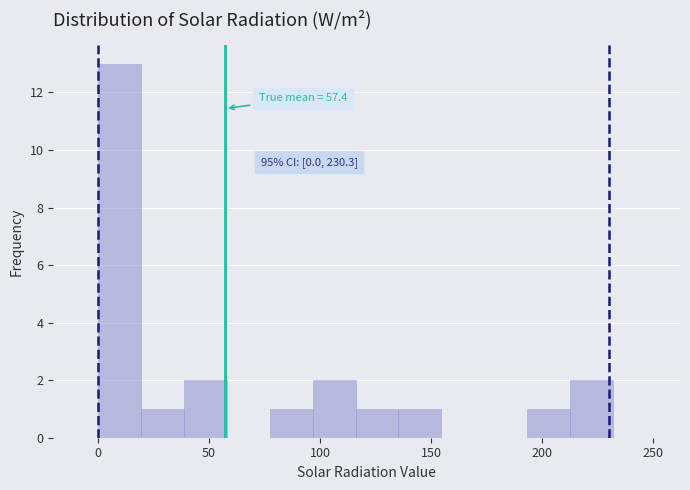

Read against the x-axis, roughly where is the centre of the tallest bar?

10